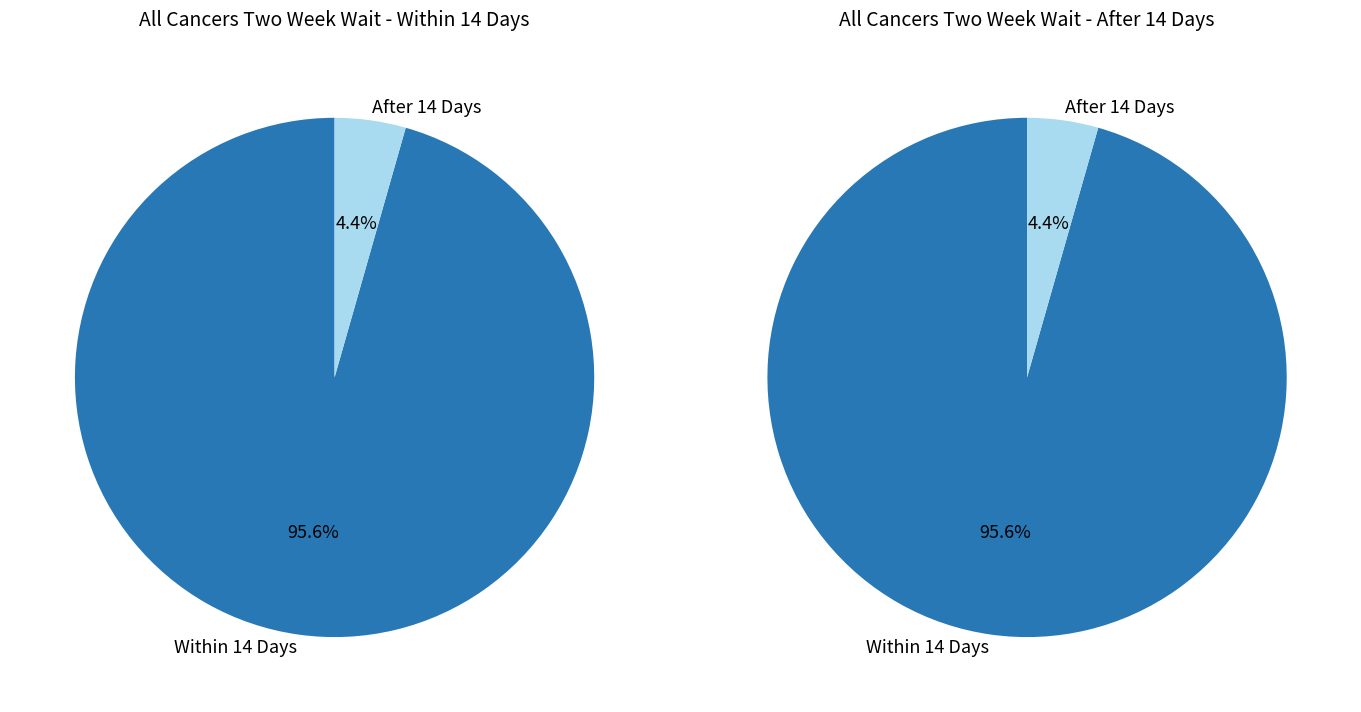

Which series changed the most between 6 and 26?

WITHIN 14 DAYS